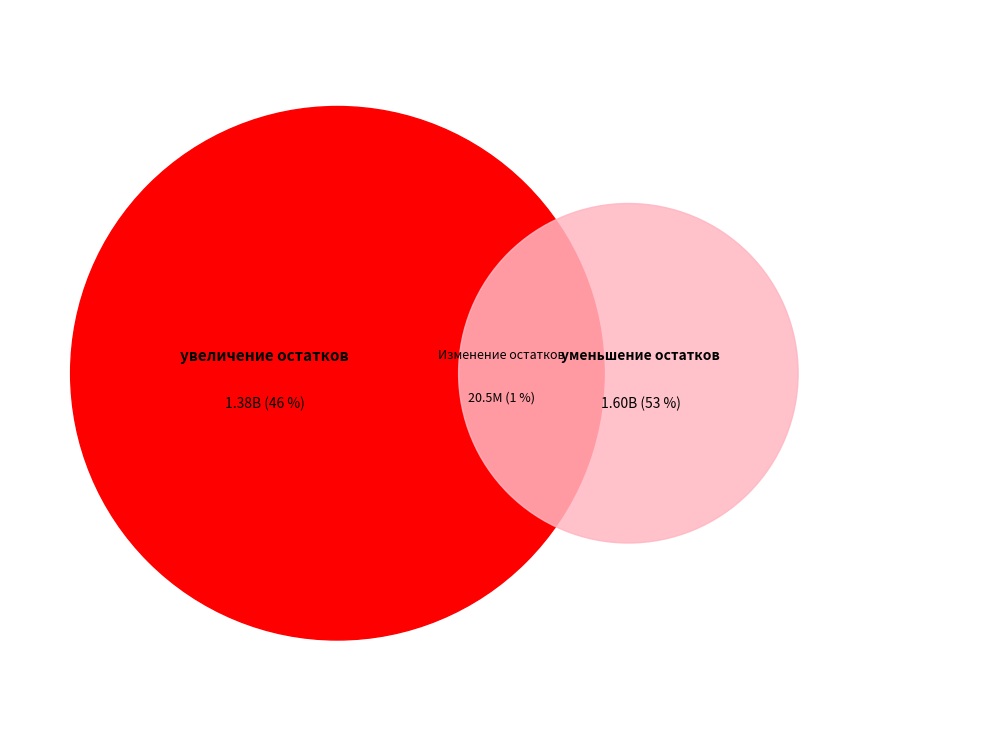

What is the largest slice in the pie chart?

уменьшение остатков средств, всего